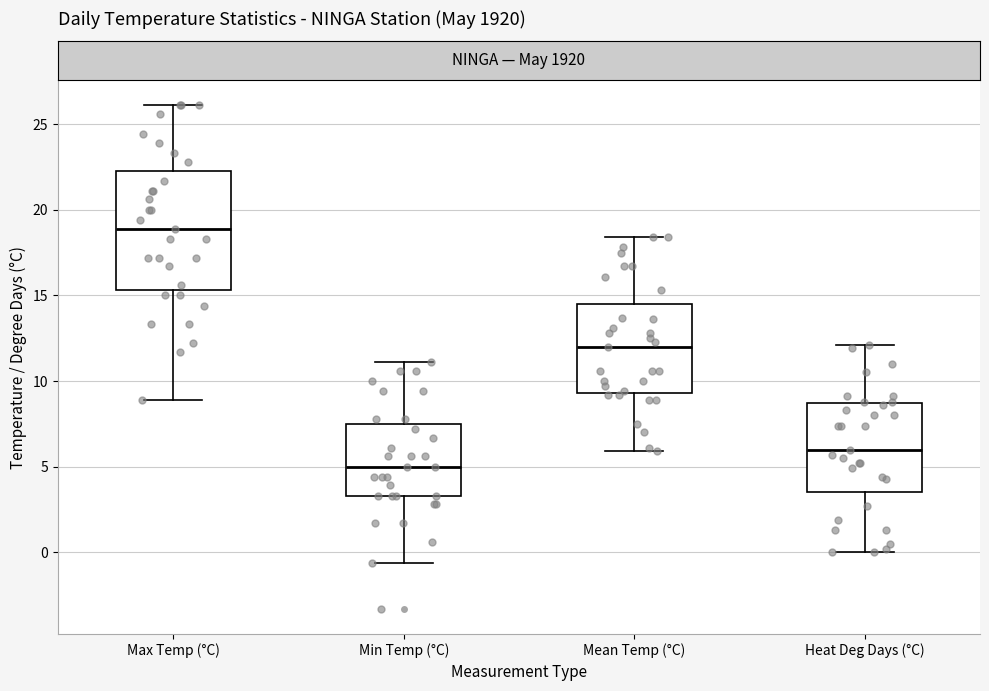

Which box's median line is the highest?

Max Temp (°C)